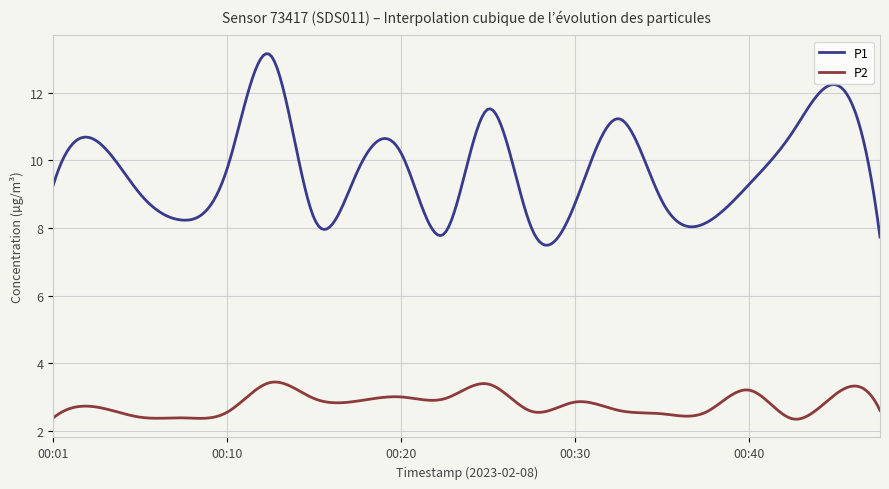

Does the chart display data point markers on the line(s)?

No